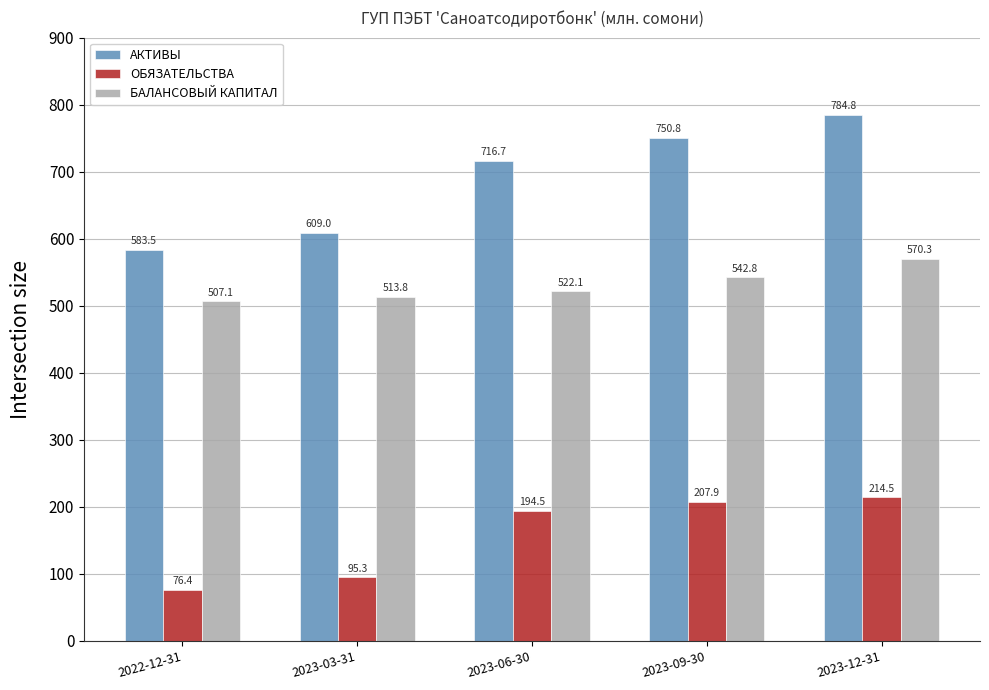

Rank the series at 2023-12-31 from lowest to highest value.

ОБЯЗАТЕЛЬСТВА, БАЛАНСОВЫЙ КАПИТАЛ, АКТИВЫ